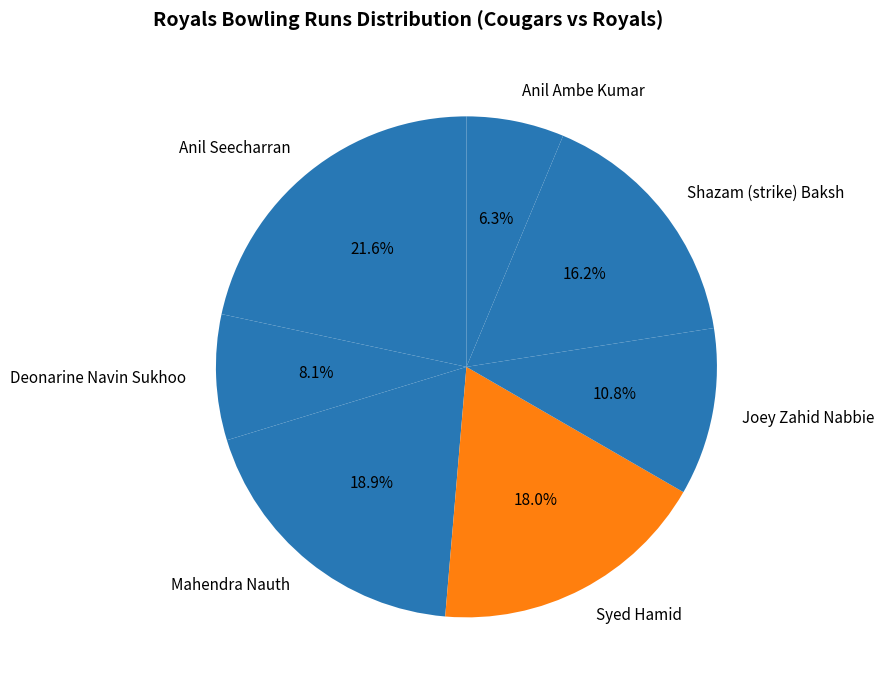

Which has a higher value, Shazam (strike) Baksh or Anil Ambe Kumar?

Shazam (strike) Baksh